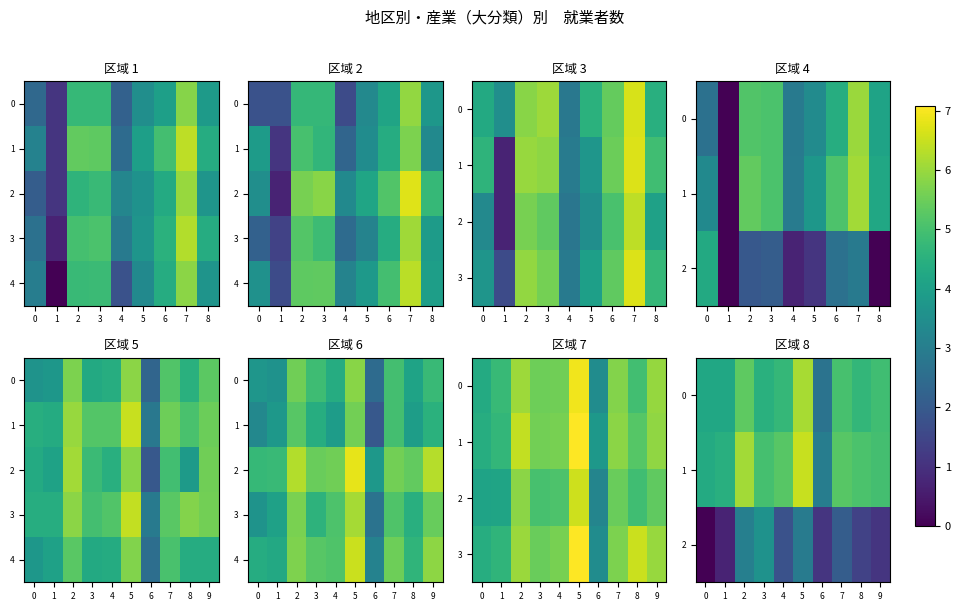

The 0 series shows 4.2 at 0. True or false?

True